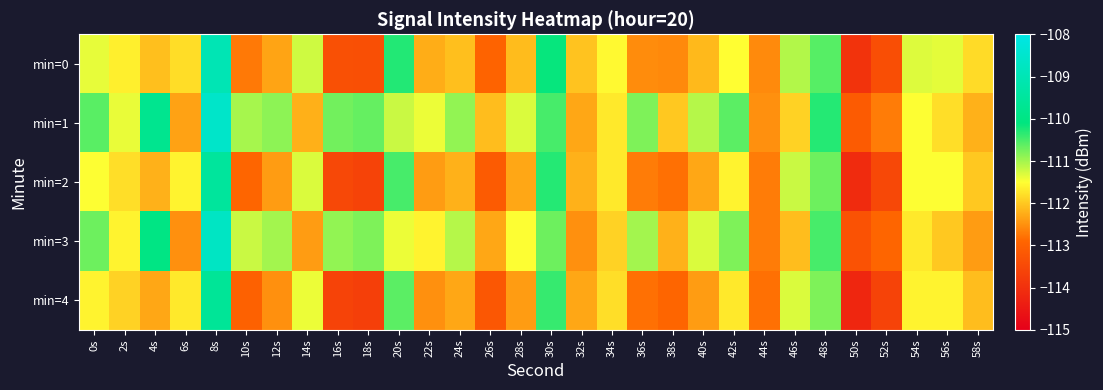

Rank the series at 28s from lowest to highest value.

min=4, min=2, min=0, min=3, min=1